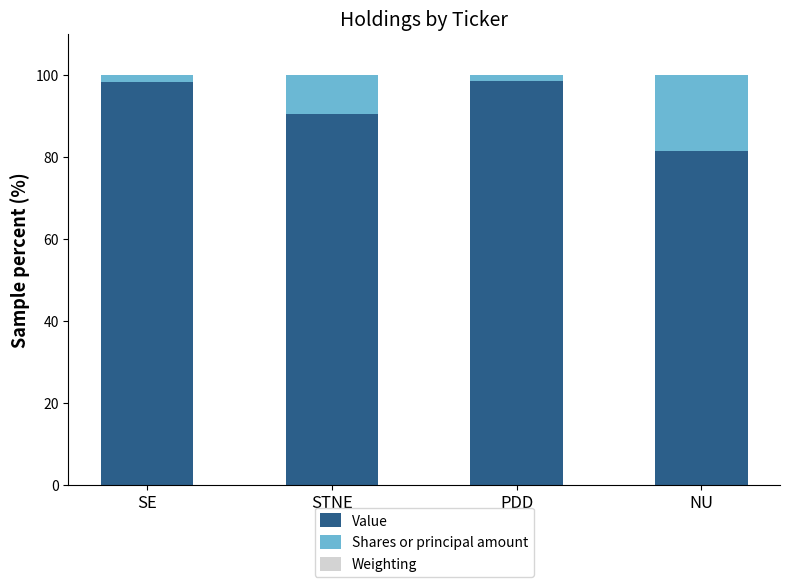

What is the highest value of the Value series?

98.4